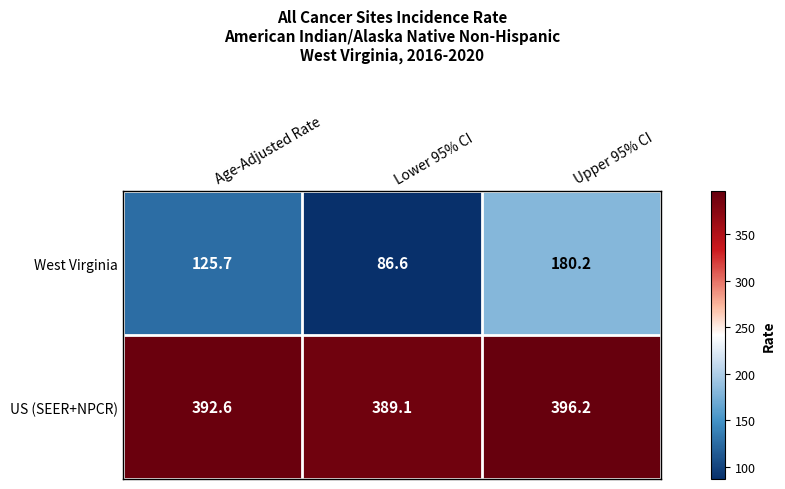

How many series are shown in this chart?

2